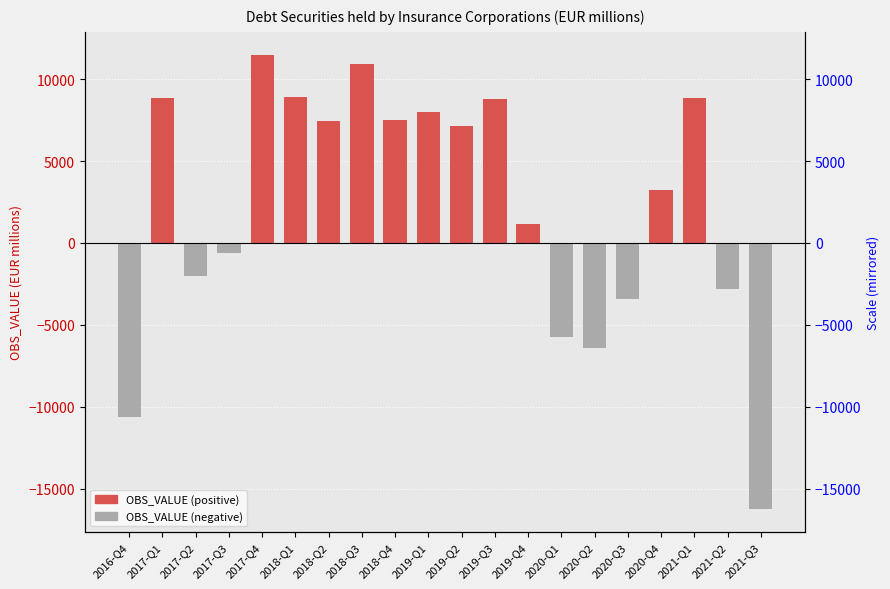

True or false: OBS_VALUE (negative) has a value of 0.0 at 2018-Q3.

True